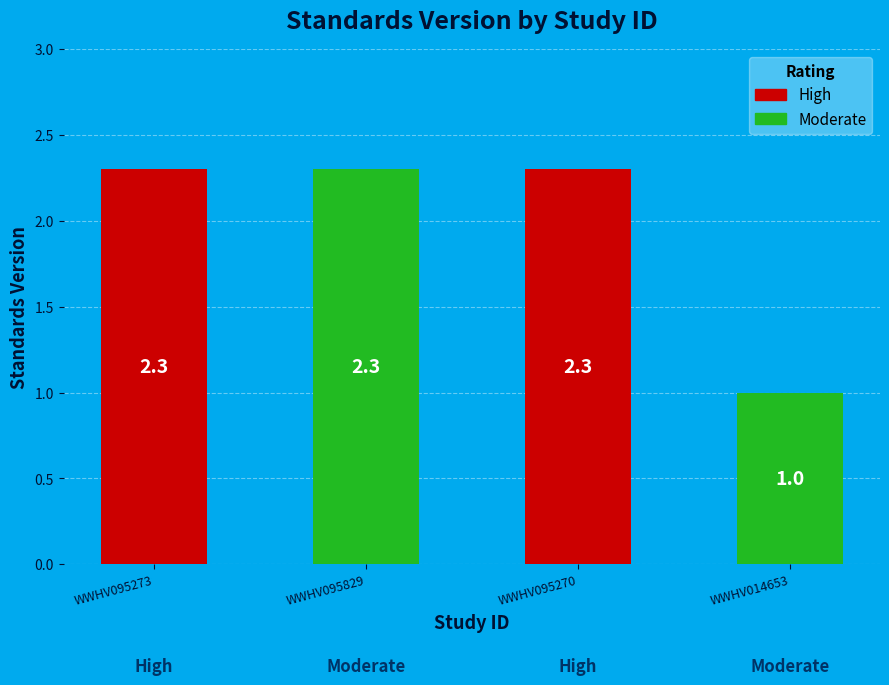

What is the average value?

2.0